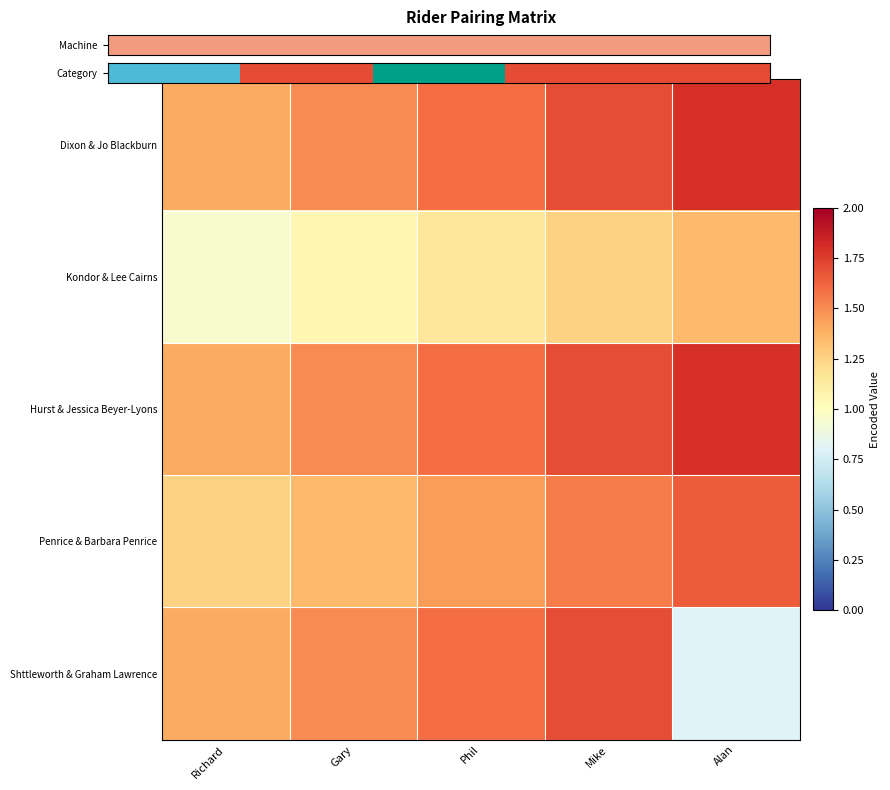

Which series has the largest total across all categories?

Dixon & Jo Blackburn